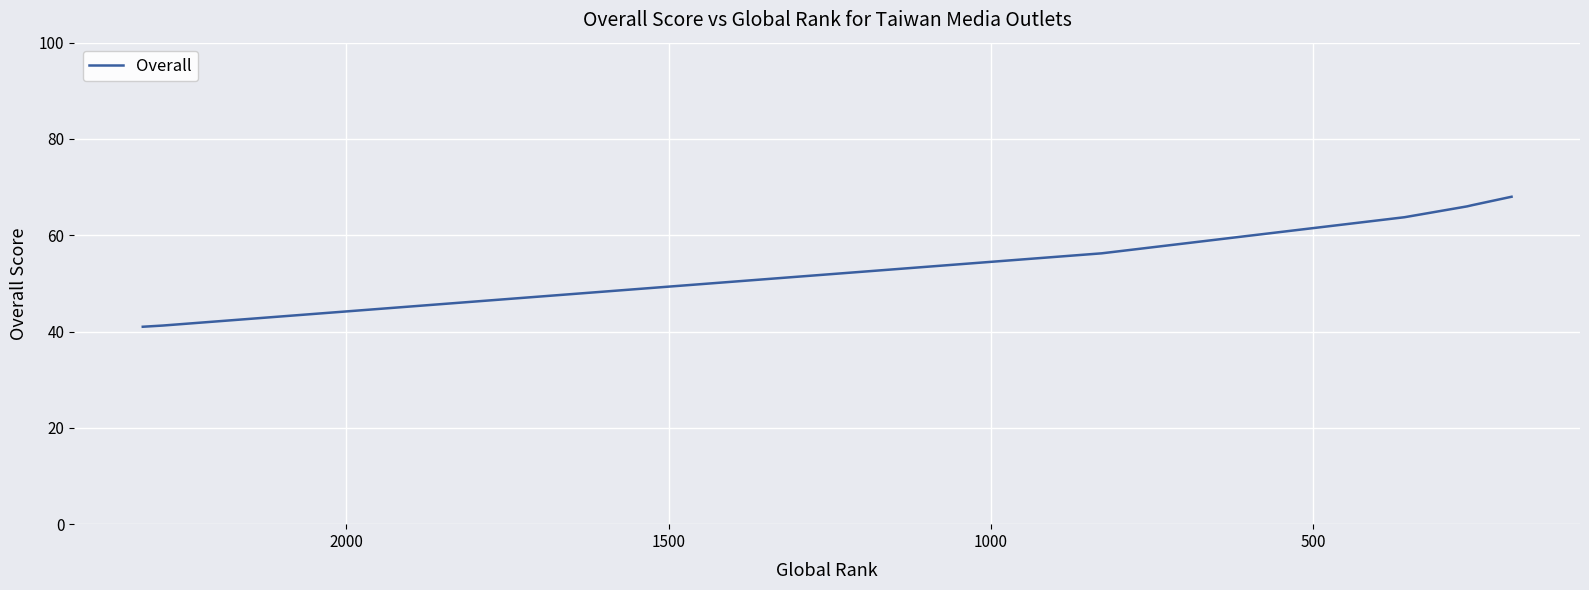

True or false: the data shows 96.7 at 6.

False